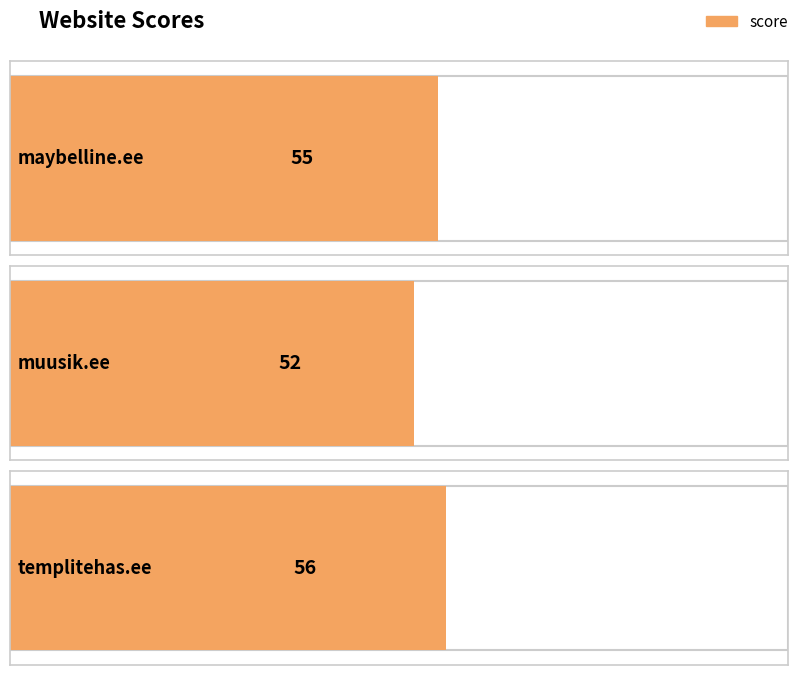

Reading right to left, what are all the values shown in this chart?

56	52	55